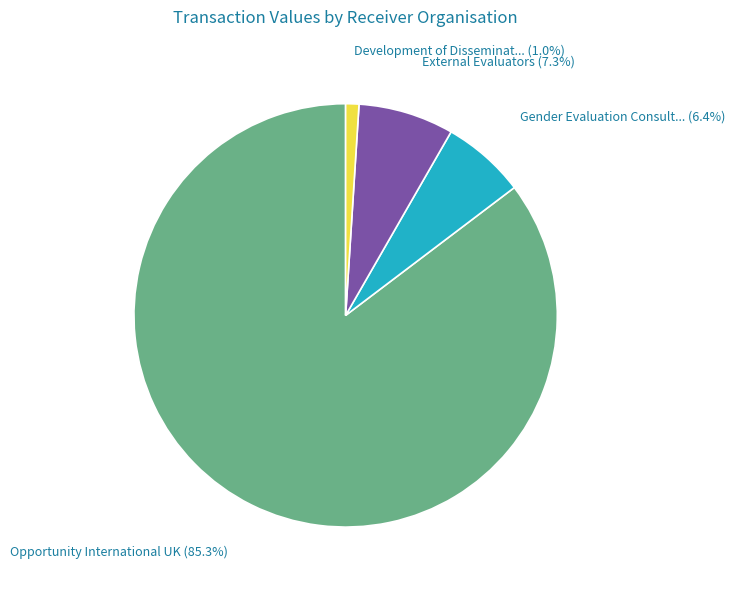

Does any single category account for the majority?

Yes